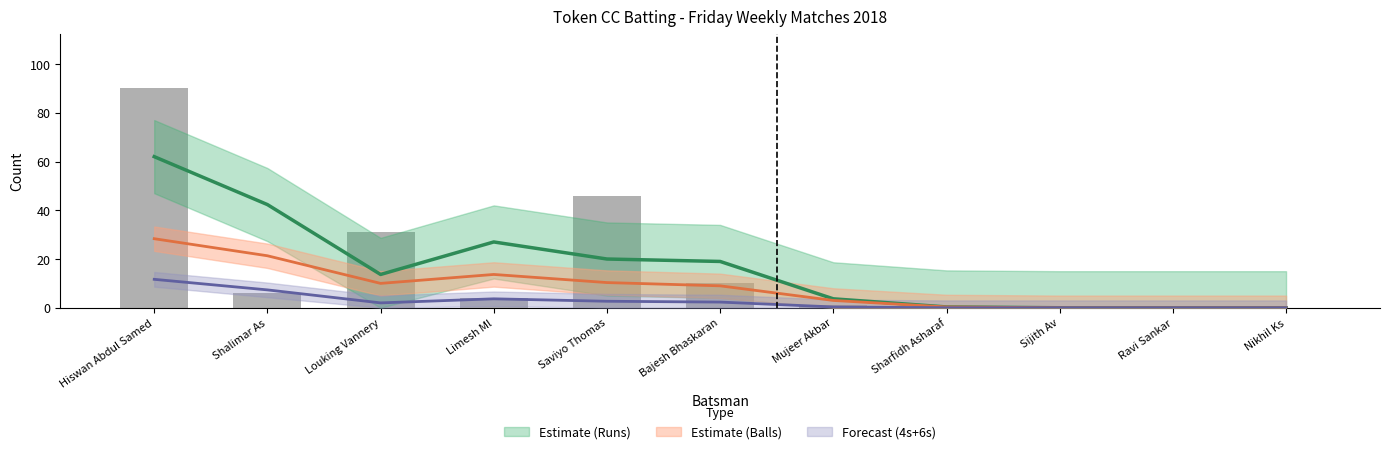

What is the label of the 6th bar from the right?

Bajesh Bhaskaran